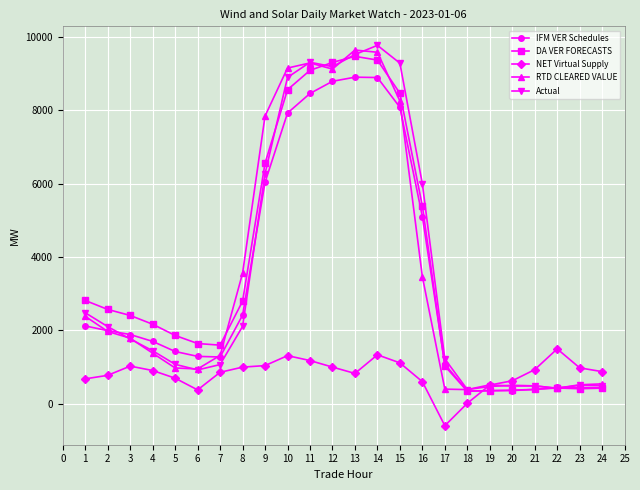

What value does the RTD CLEARED VALUE series have at 5?

969.9